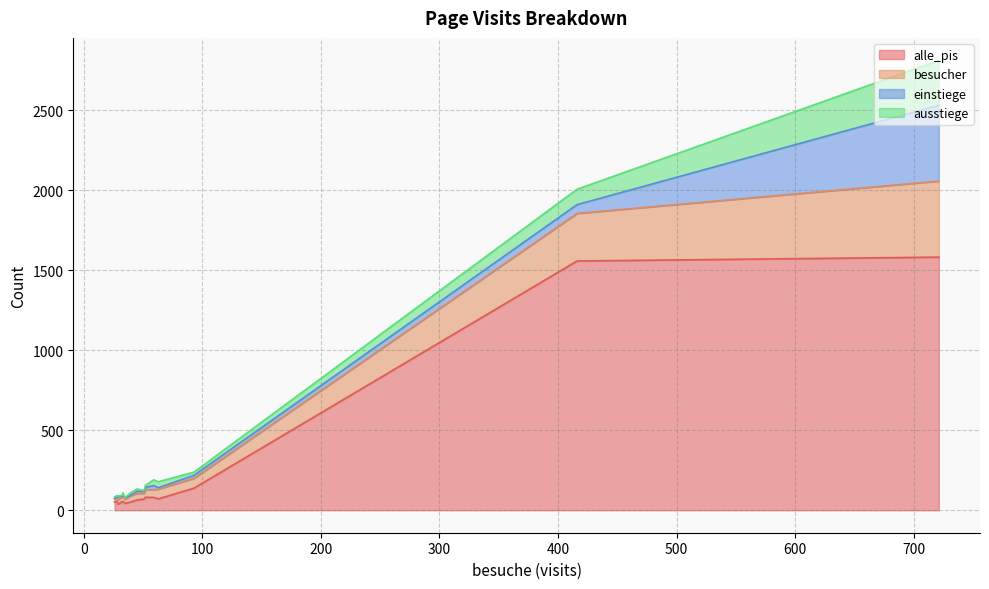

True or false: ausstiege and besucher cross at least once.

False